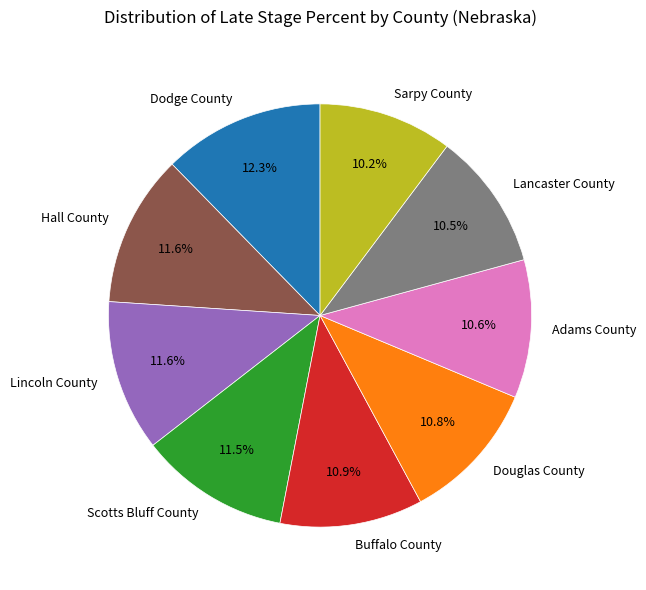

Which has a higher value, Dodge County or Lincoln County?

Dodge County